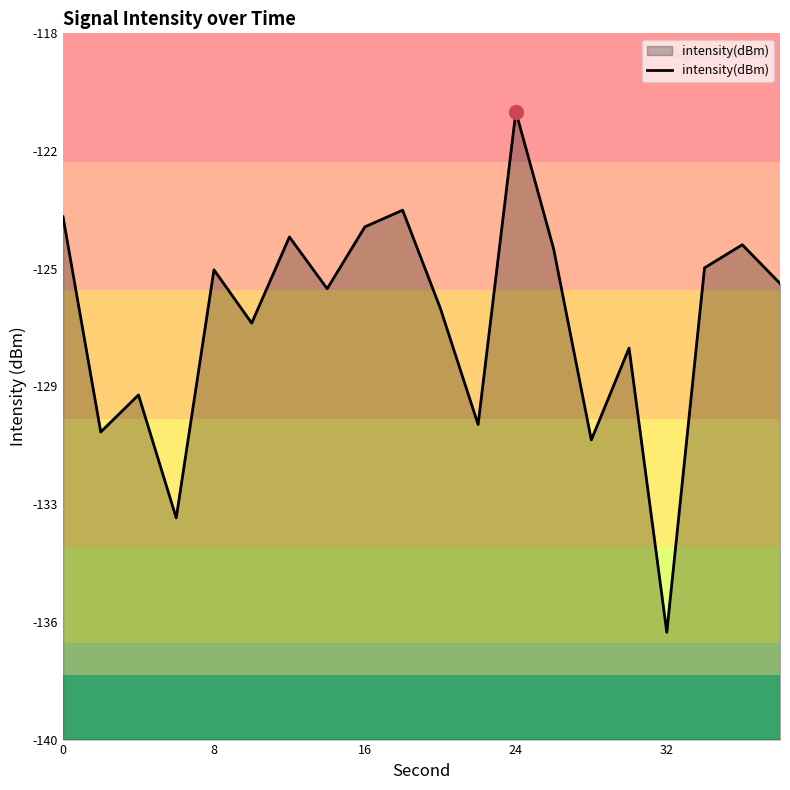

Does the chart have visible grid lines?

No